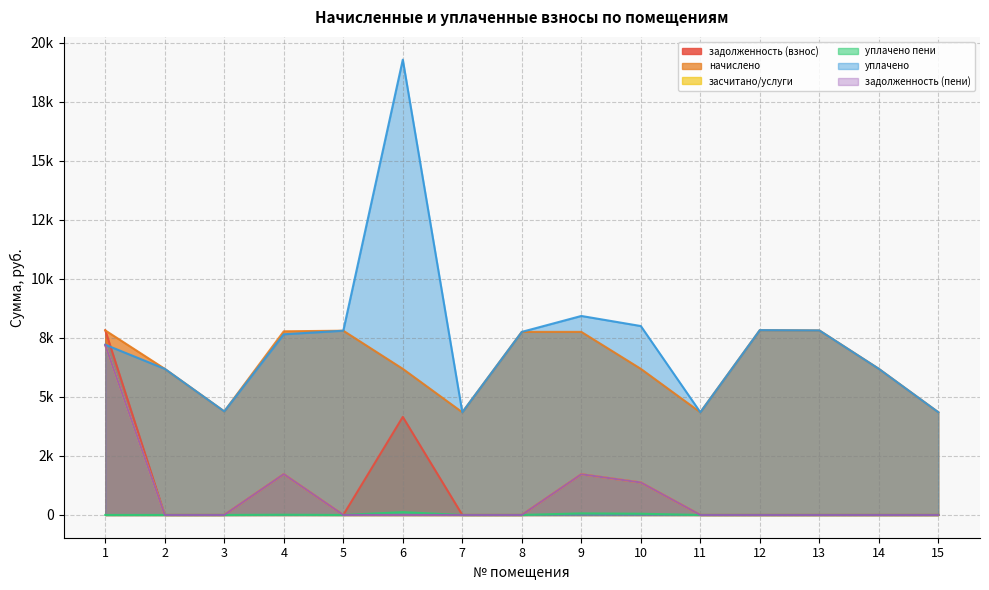

Between 1 and 10, which series saw the biggest shift?

задолженность (взнос)